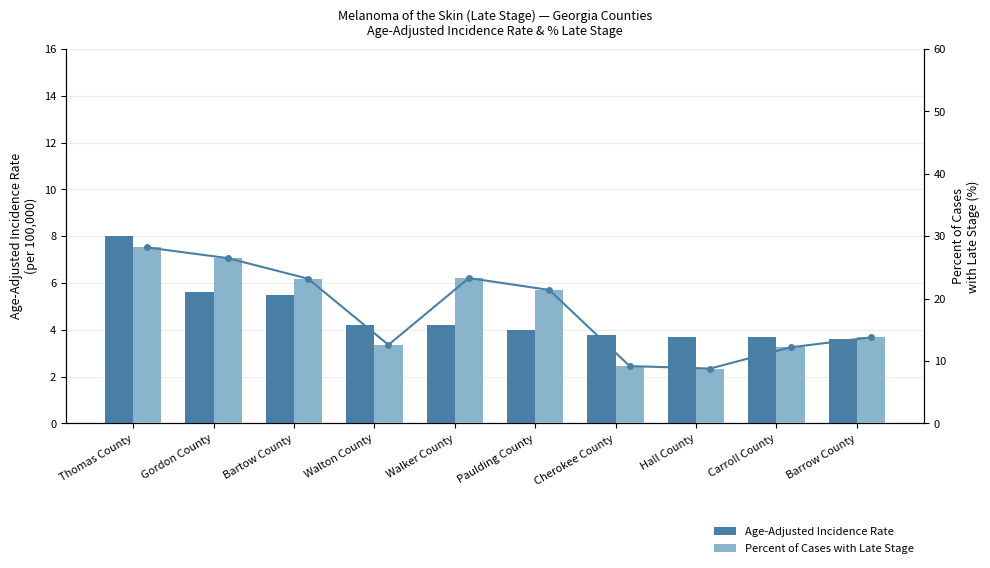

What is the total value across all series at Paulding County?

25.4